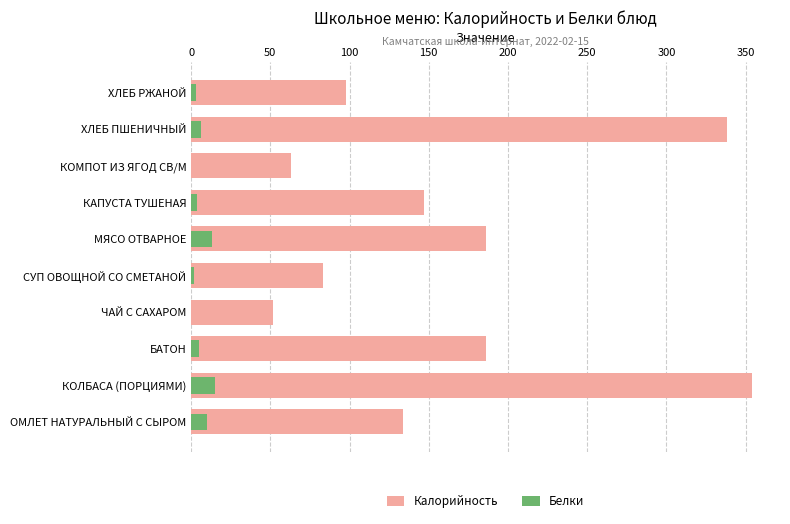

The Белки series shows 8 at МЯСО ОТВАРНОЕ. True or false?

False